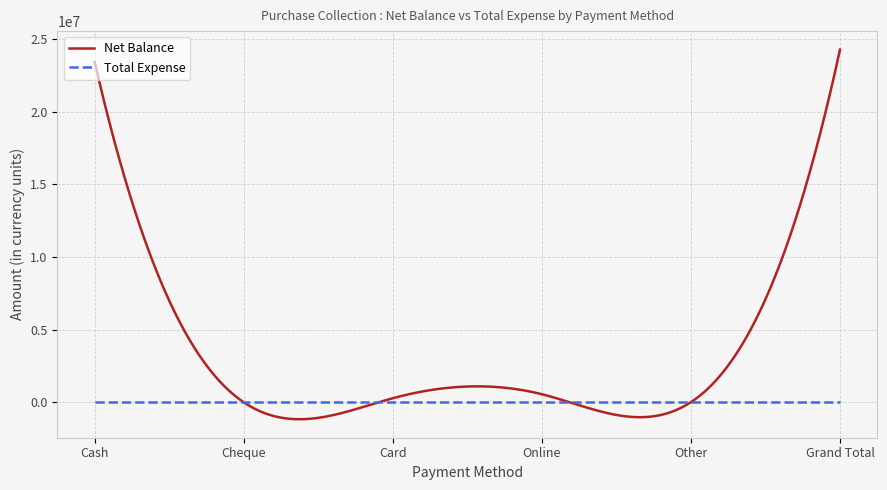

Which series has the largest total across all categories?

Net Balance